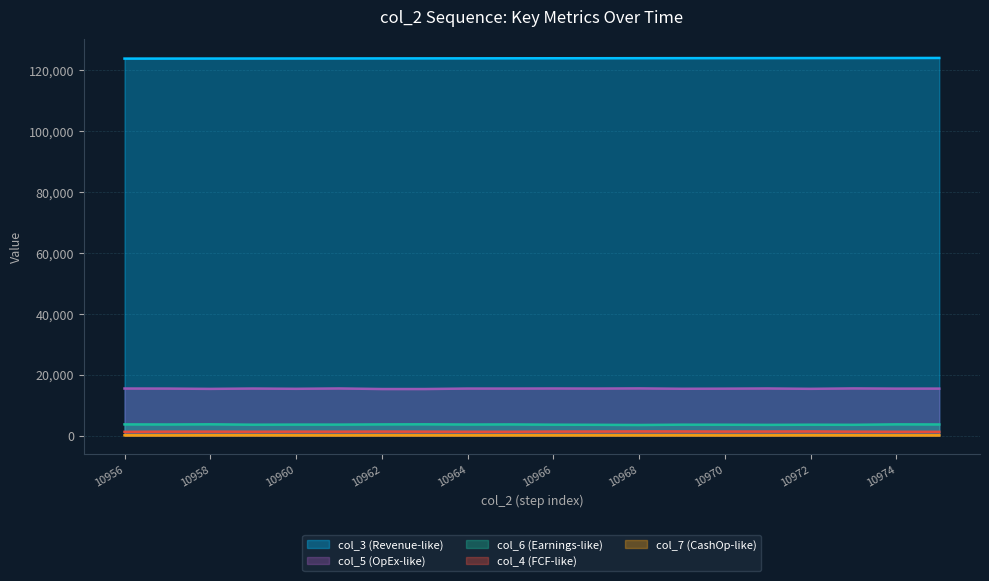

Reading left to right, transcribe all the data shown in this chart.

col_3: 10956=123605	10957=123616	10958=123627	10959=123639	10960=123650	10961=123661	10962=123673	10963=123684	10964=123695	10965=123706	10966=123718	10967=123729	10968=123740	10969=123752	10970=123763	10971=123774	10972=123785	10973=123797	10974=123808	10975=123819
col_5: 10956=15413	10957=15393	10958=15294	10959=15409	10960=15318	10961=15435	10962=15249	10963=15247	10964=15400	10965=15394	10966=15427	10967=15398	10968=15453	10969=15330	10970=15366	10971=15430	10972=15310	10973=15450	10974=15375	10975=15385
col_6: 10956=3651	10957=3617	10958=3679	10959=3546	10960=3581	10961=3577	10962=3648	10963=3679	10964=3605	10965=3639	10966=3549	10967=3513	10968=3452	10969=3552	10970=3539	10971=3492	10972=3546	10973=3509	10974=3661	10975=3628
col_4: 10956=1203	10957=1267	10958=1276	10959=1239	10960=1271	10961=1261	10962=1300	10963=1269	10964=1230	10965=1224	10966=1300	10967=1316	10968=1352	10969=1338	10970=1306	10971=1312	10972=1346	10973=1265	10974=1222	10975=1213
col_7: 10956=77	10957=68	10958=94	10959=102	10960=79	10961=69	10962=86	10963=77	10964=75	10965=86	10966=80	10967=82	10968=77	10969=85	10970=64	10971=74	10972=101	10973=85	10974=72	10975=73